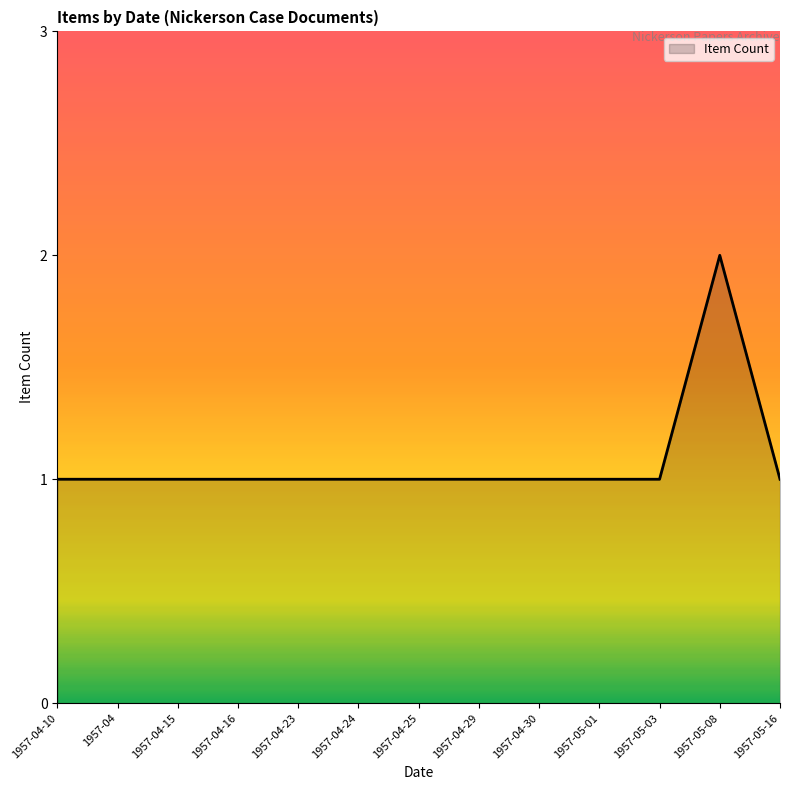

Approximately how many times larger is the value at 1957-04-23 compared to 1957-05-16?

1.0